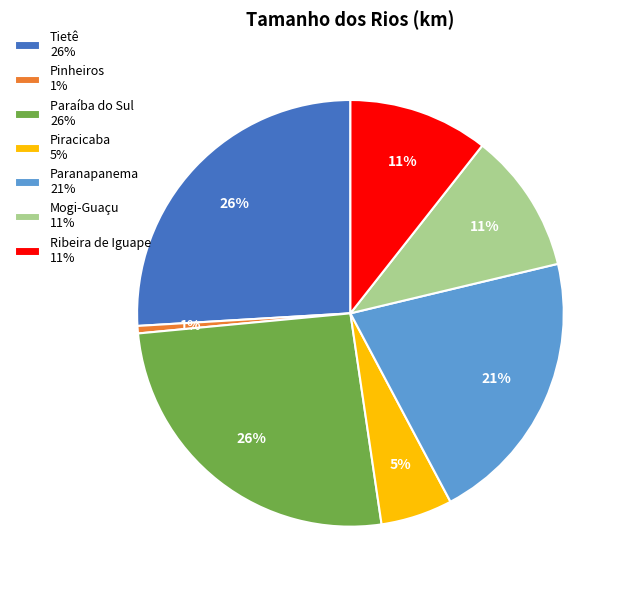

To the nearest percent, what is the average slice percentage?

14%